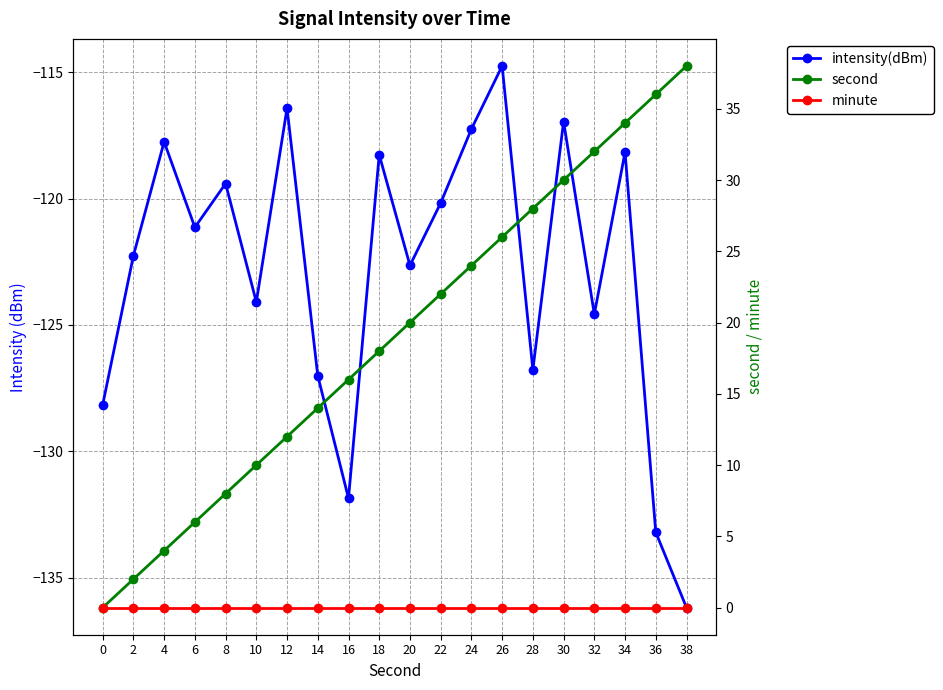

Rank the series by their maximum value, from lowest to highest.

intensity(dBm), minute, second